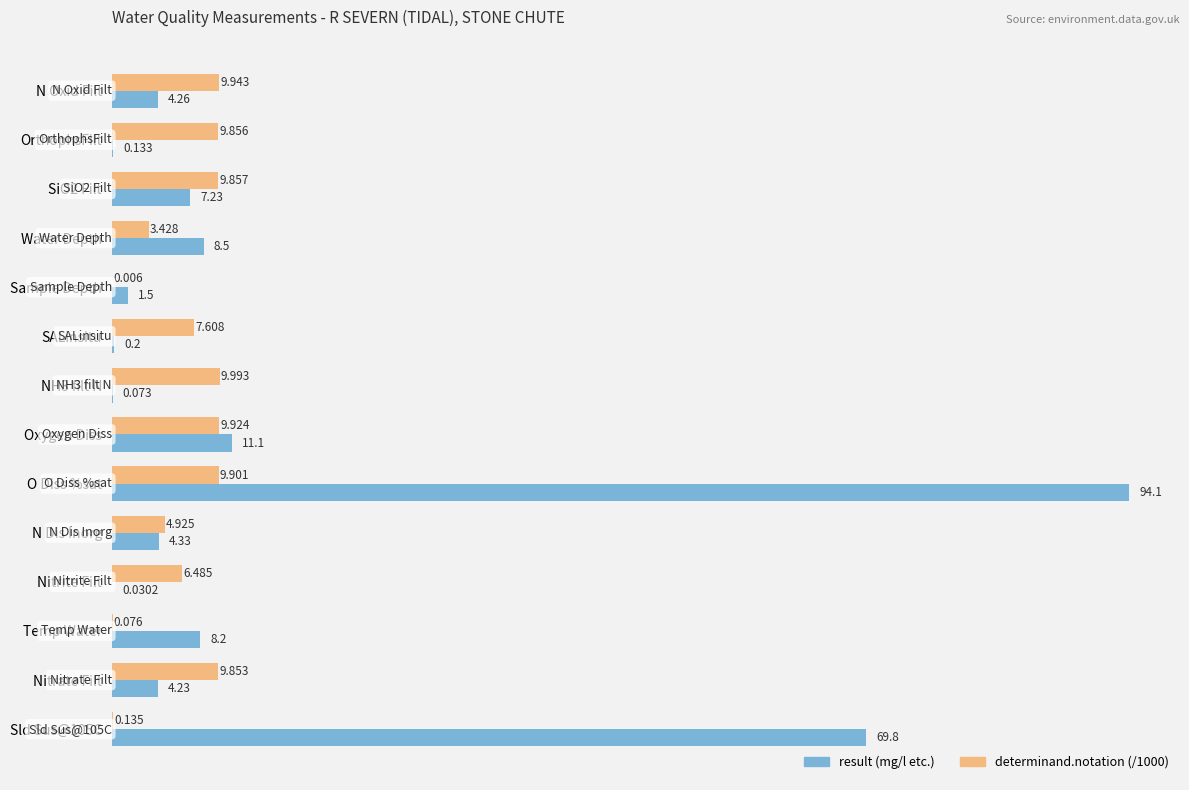

At which category is the sum across all series the highest?

O Diss %sat